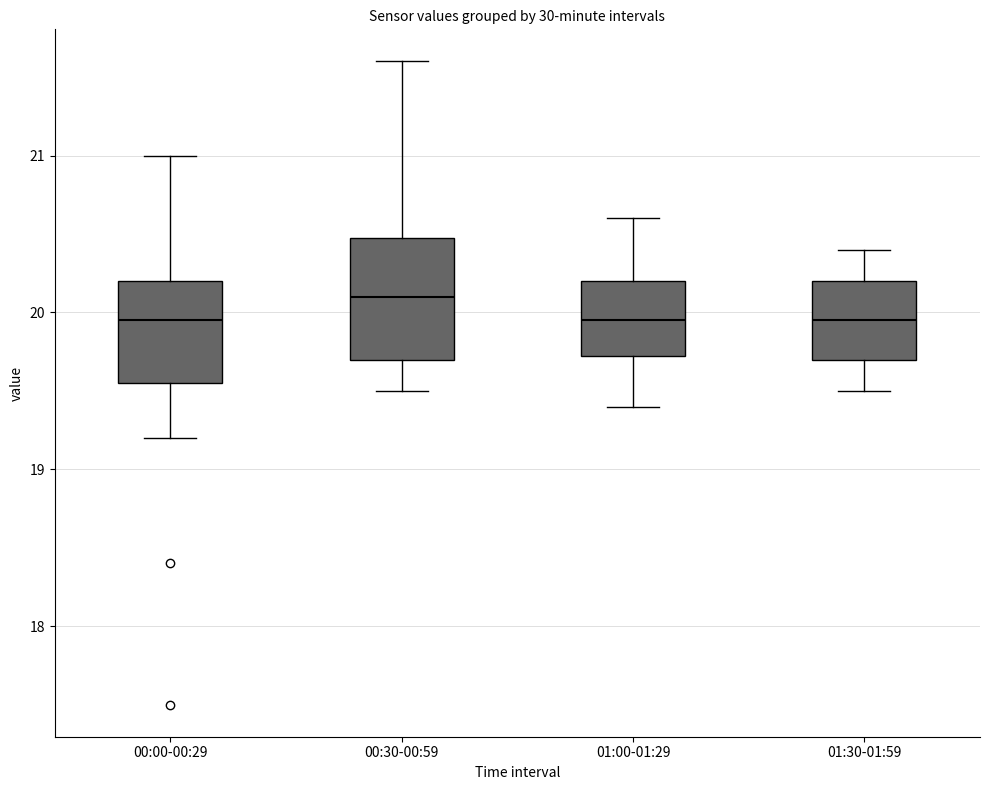

Where does the lower whisker of the box for 00:00-00:29 end on the y-axis? The values are not printed on the chart, so give them approximately, as read against the axis.

19.2